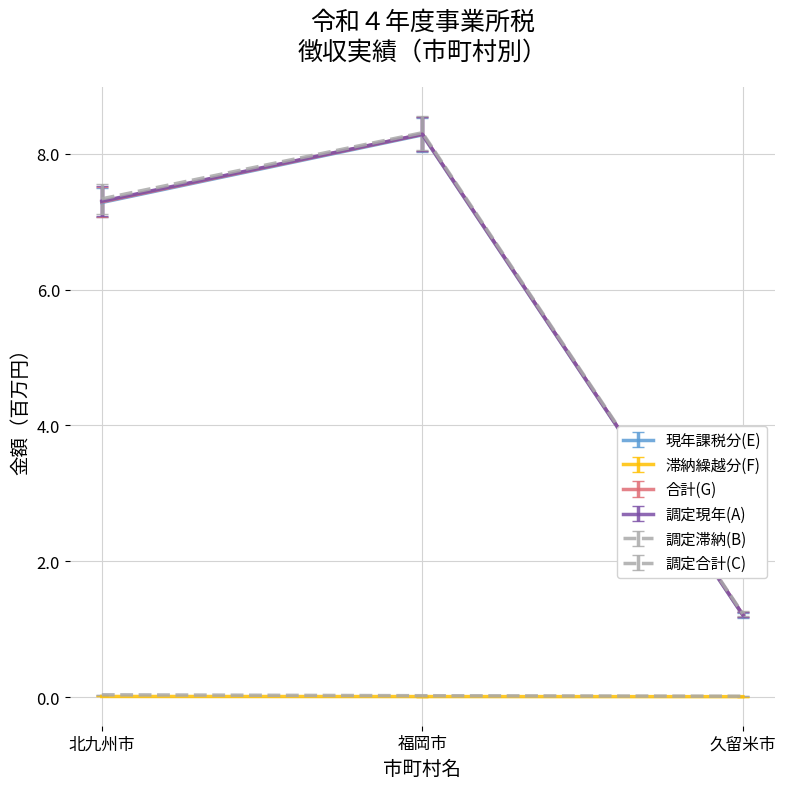

Between 北九州市 and 福岡市, which series saw the biggest shift?

現年課税分(E)